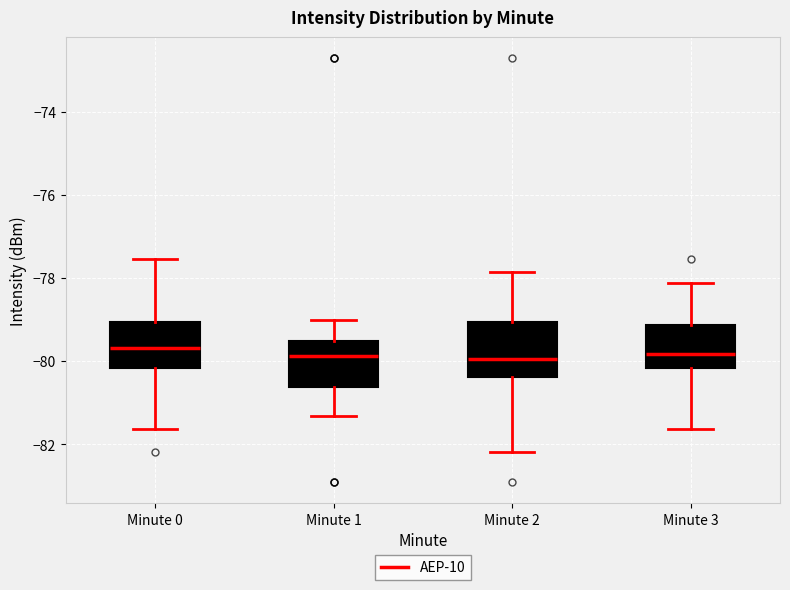

Comparing the boxes themselves (not the whiskers), which one is the tallest?

Minute 2